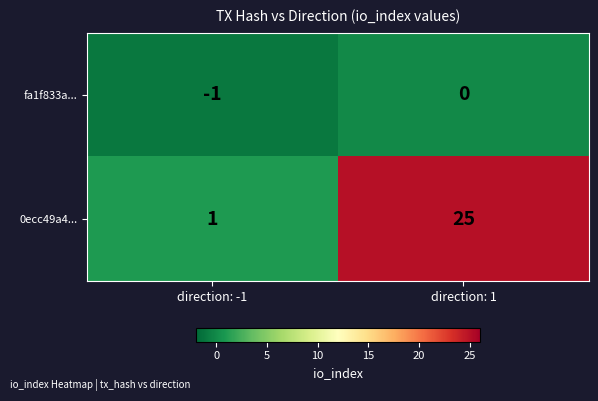

At which category is the sum across all series the highest?

direction: 1